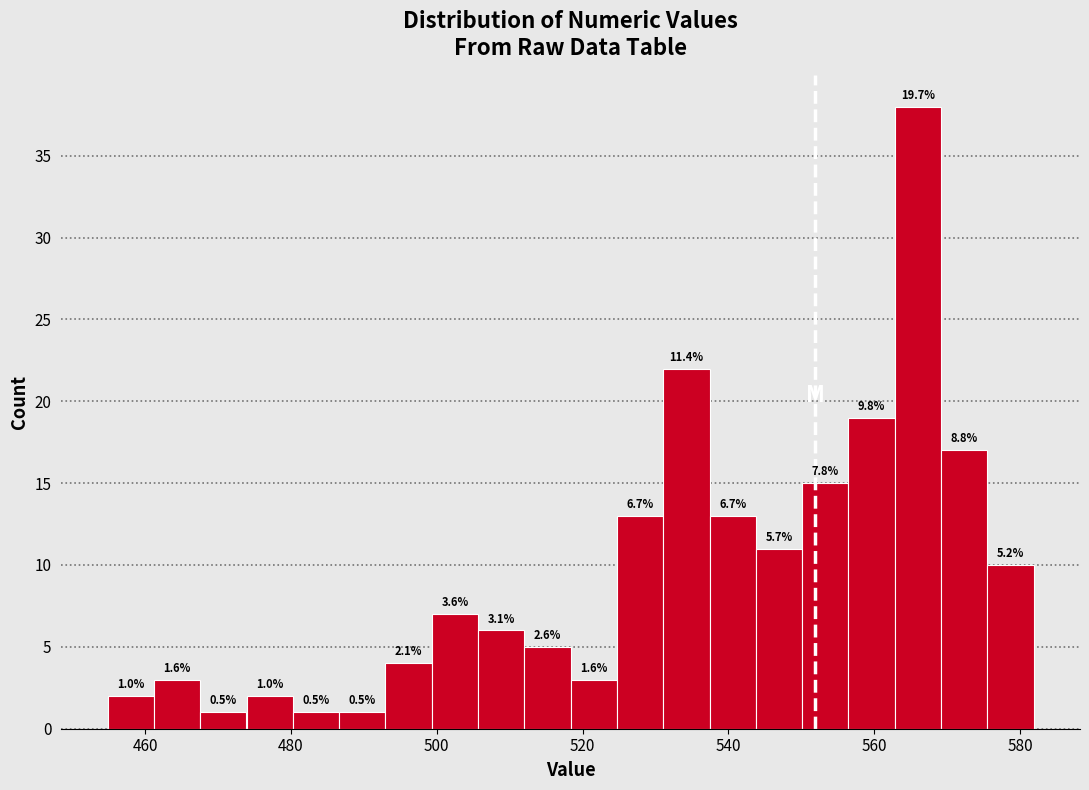

Around what value on the x-axis is the tallest bar? Give the approximate position of its centre, as read against the axis.

566